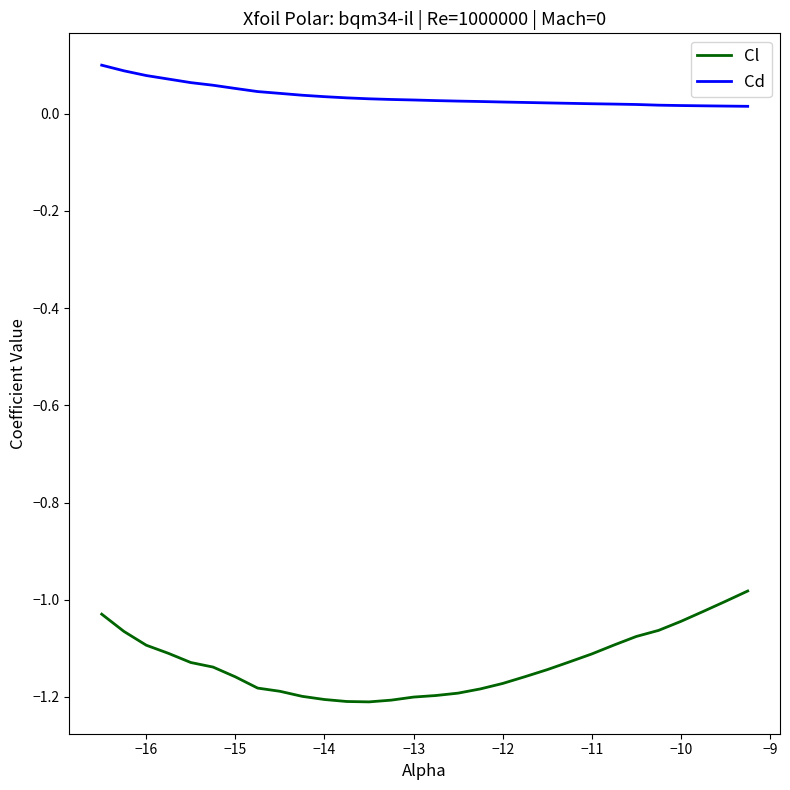

What are all the series names shown in the legend?

Cl, Cd